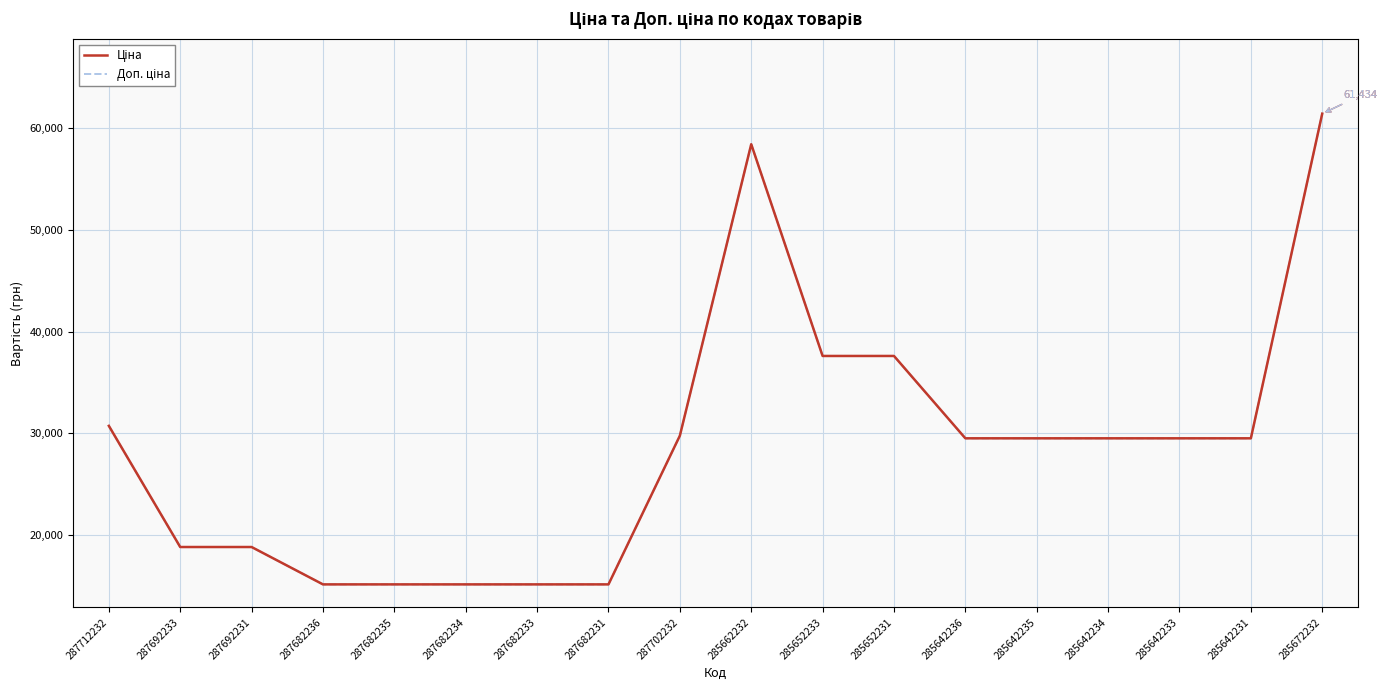

What position from the left is 285672232?

18